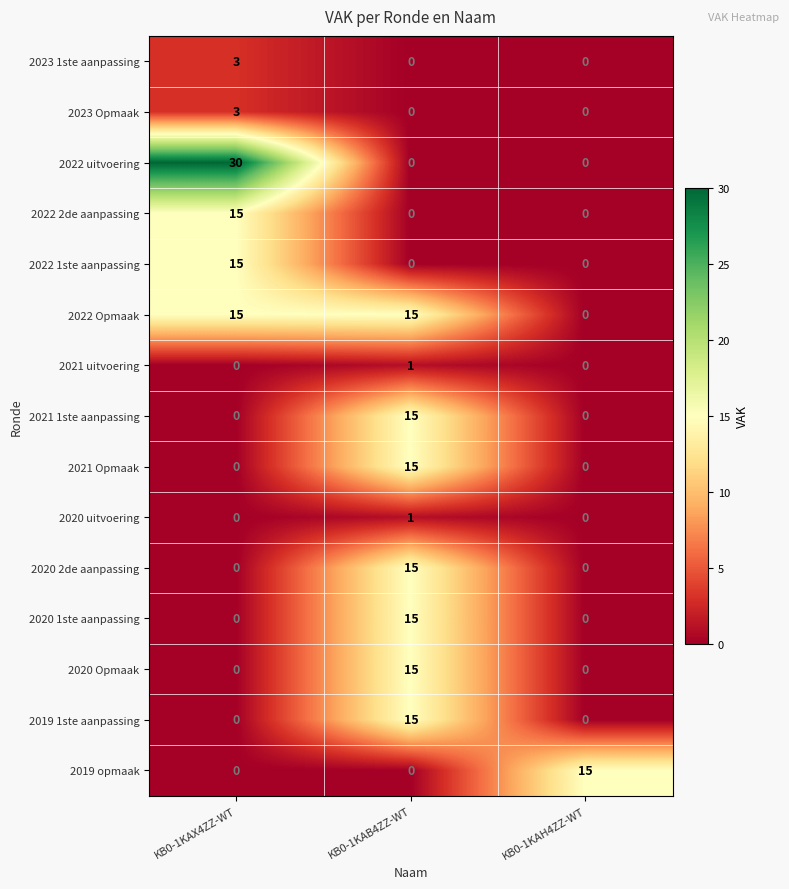

What is the approximate value of 2022 Opmaak at KB0-1KAX4ZZ-WT, to the nearest 5?

15